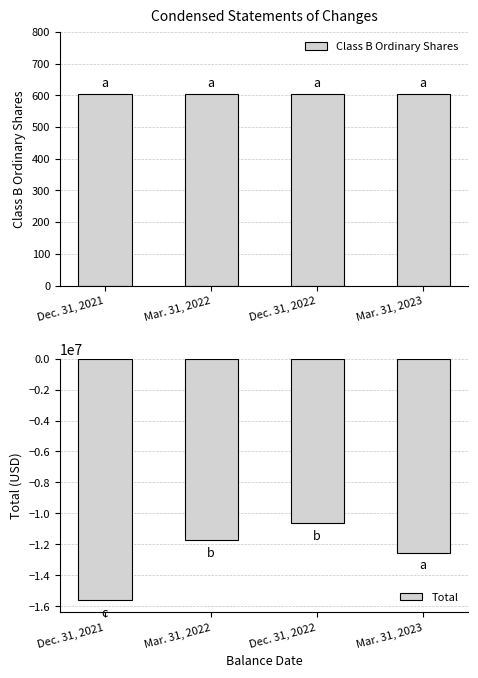

Between Mar. 31, 2022 and Mar. 31, 2023, which series saw the biggest shift?

Total